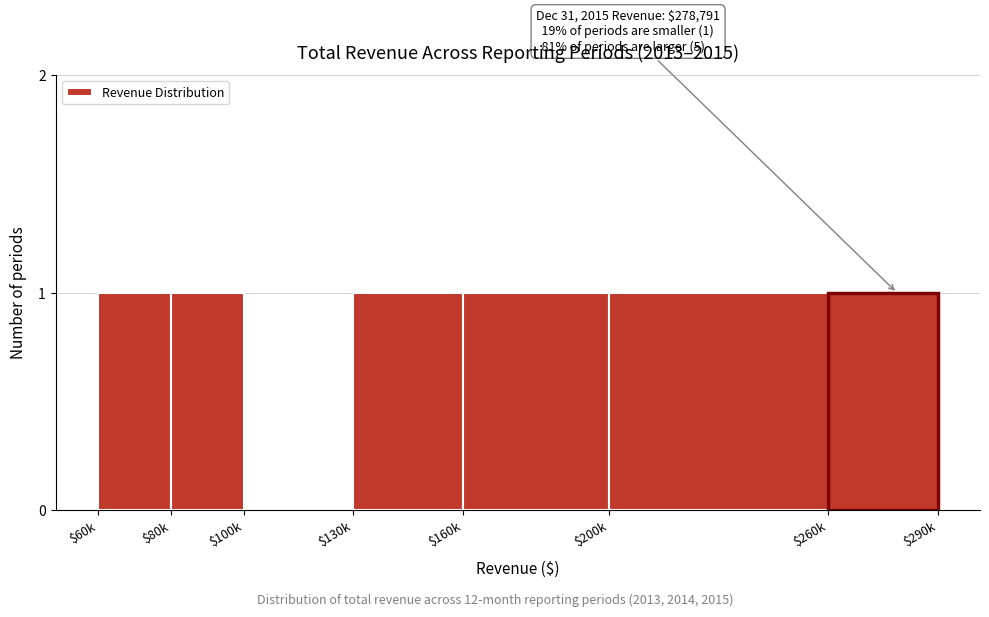

What is the sum of all values?

6